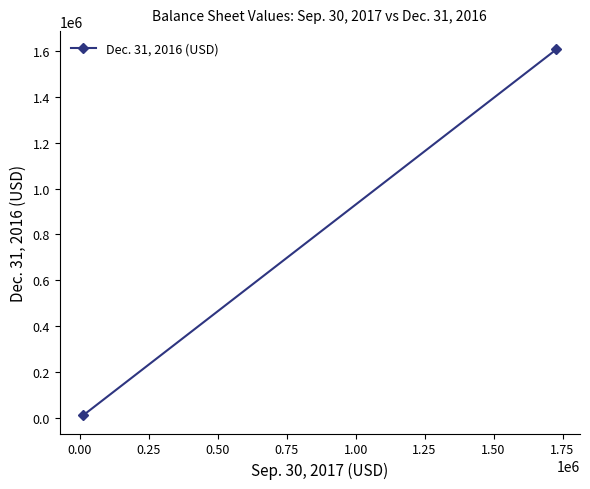

True or false: the data shows 19735 at −0.25.

False